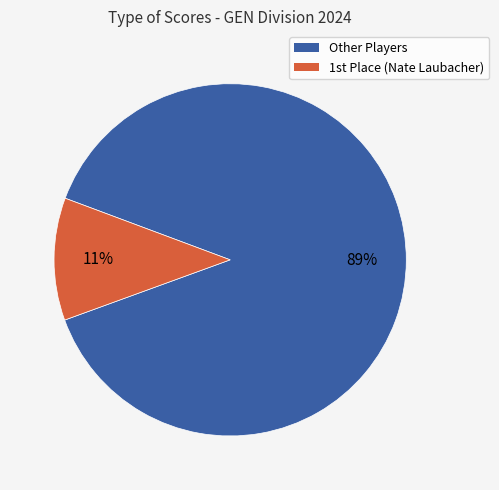

Is there a majority slice in this chart?

Yes